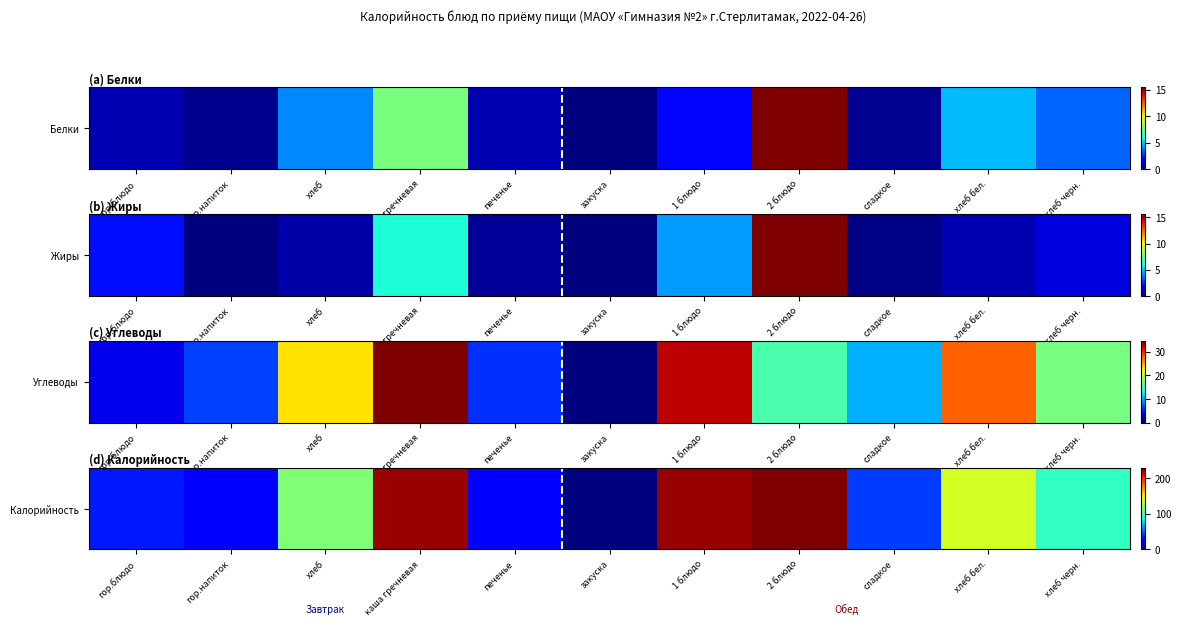

Is it true that the value at закуска is -93?

False